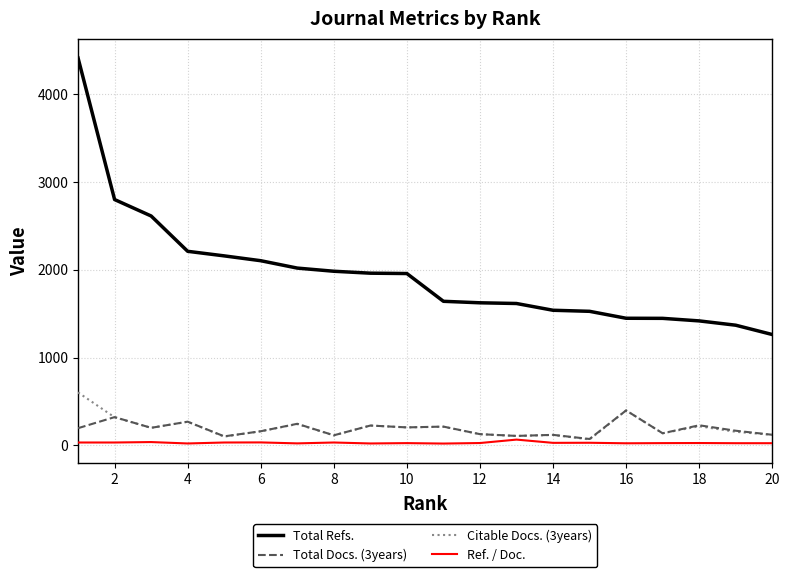

What are all the series names shown in the legend?

Total Refs., Total Docs. (3years), Citable Docs. (3years), Ref. / Doc.